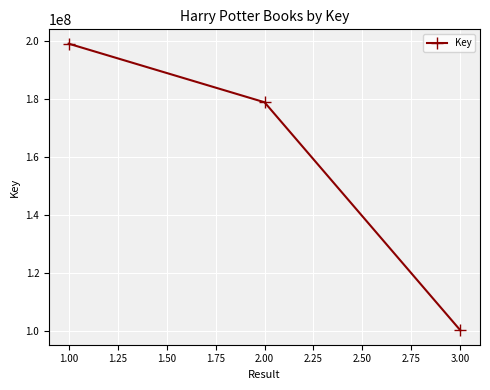

What is the difference between the maximum and minimum values?

98977808